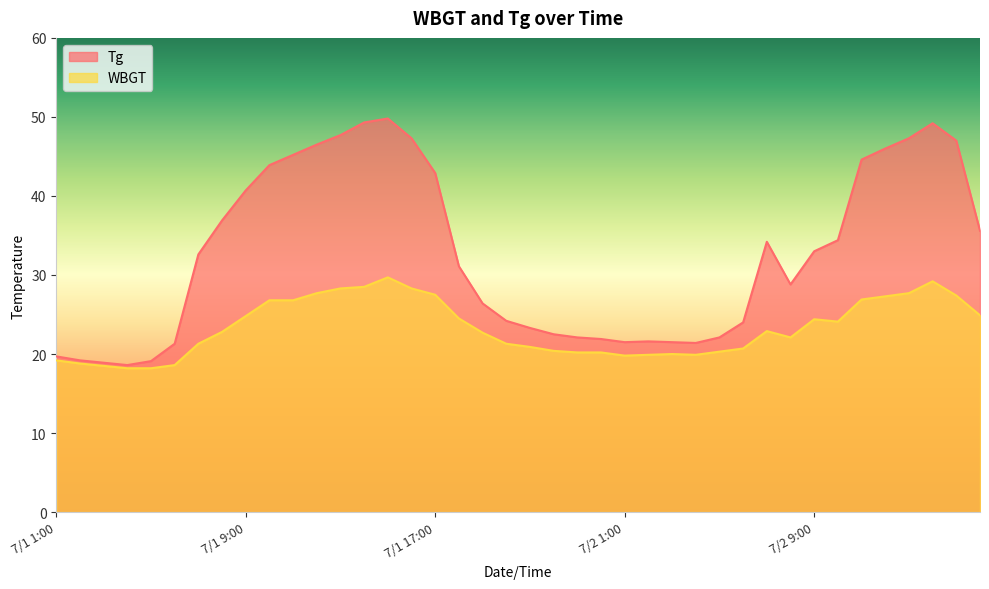

How many categories are shown in the chart?

40